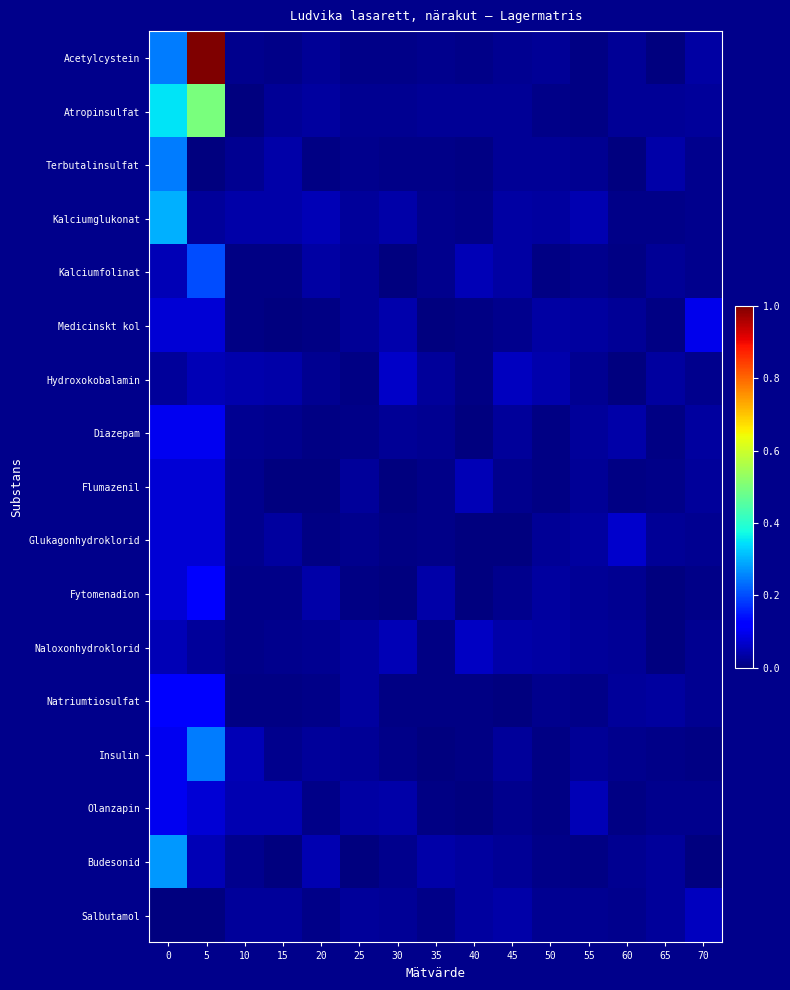

Which category has the lowest value across all series?

5